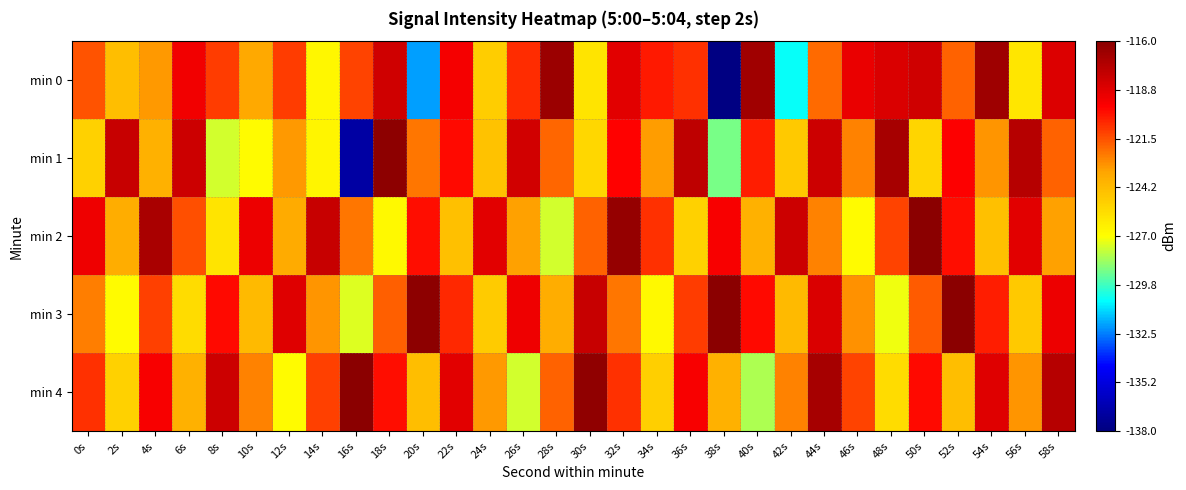

What is the spread (max minus min) of values at 54s?

7.8